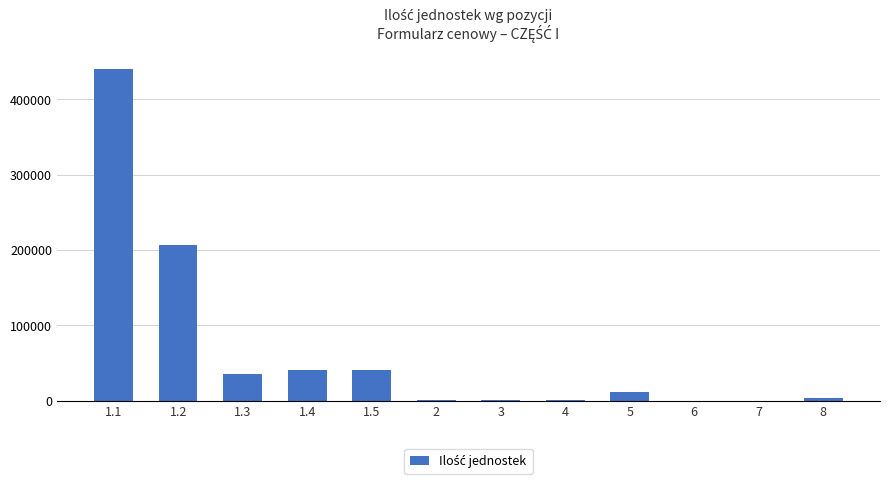

What is the maximum value shown in the chart?

439653